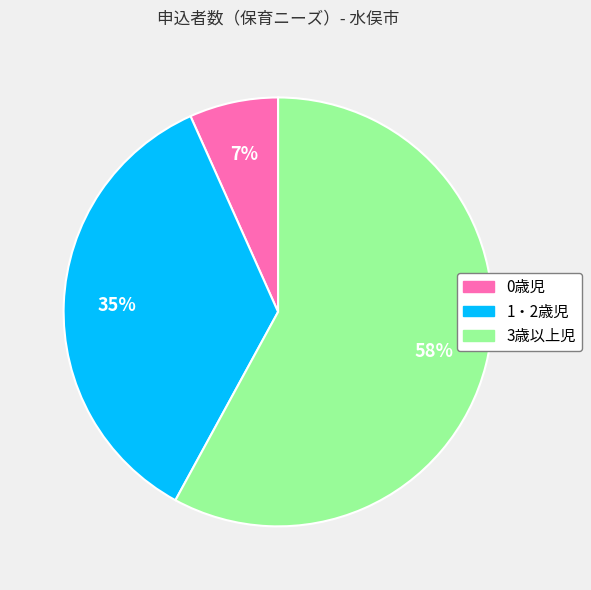

How many slices are in this pie chart?

3